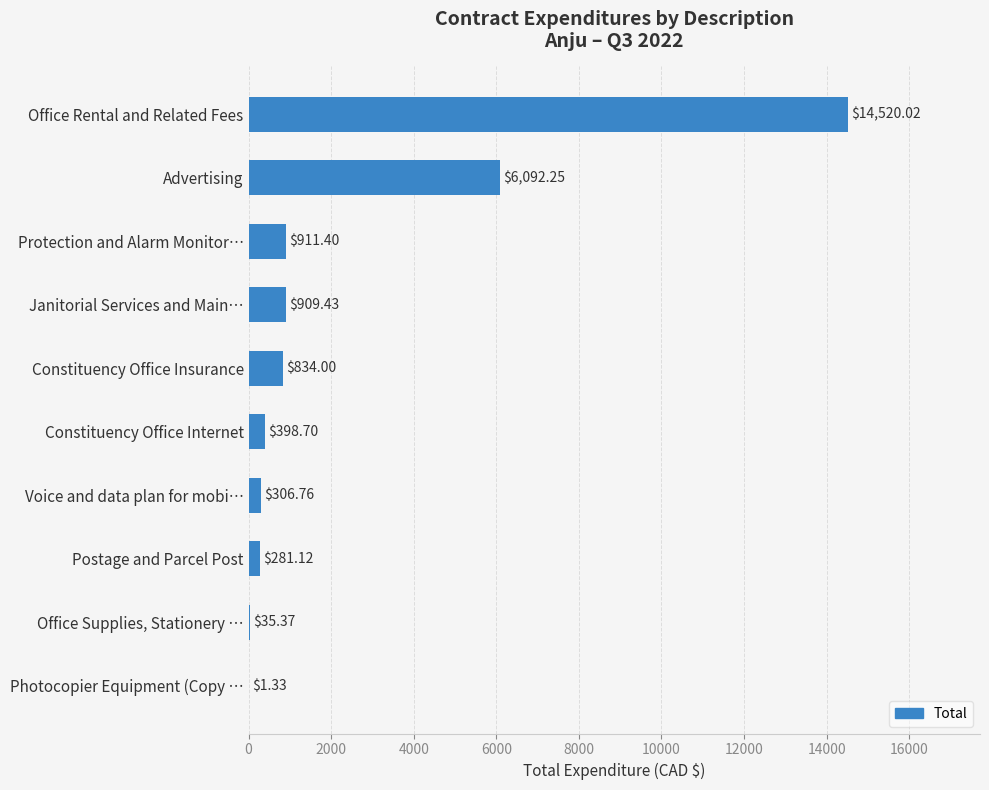

What is the sum of all values?

24290.4